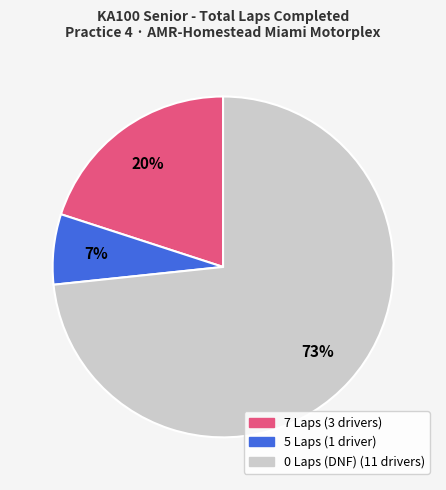

To the nearest percent, what is the average slice percentage?

33%